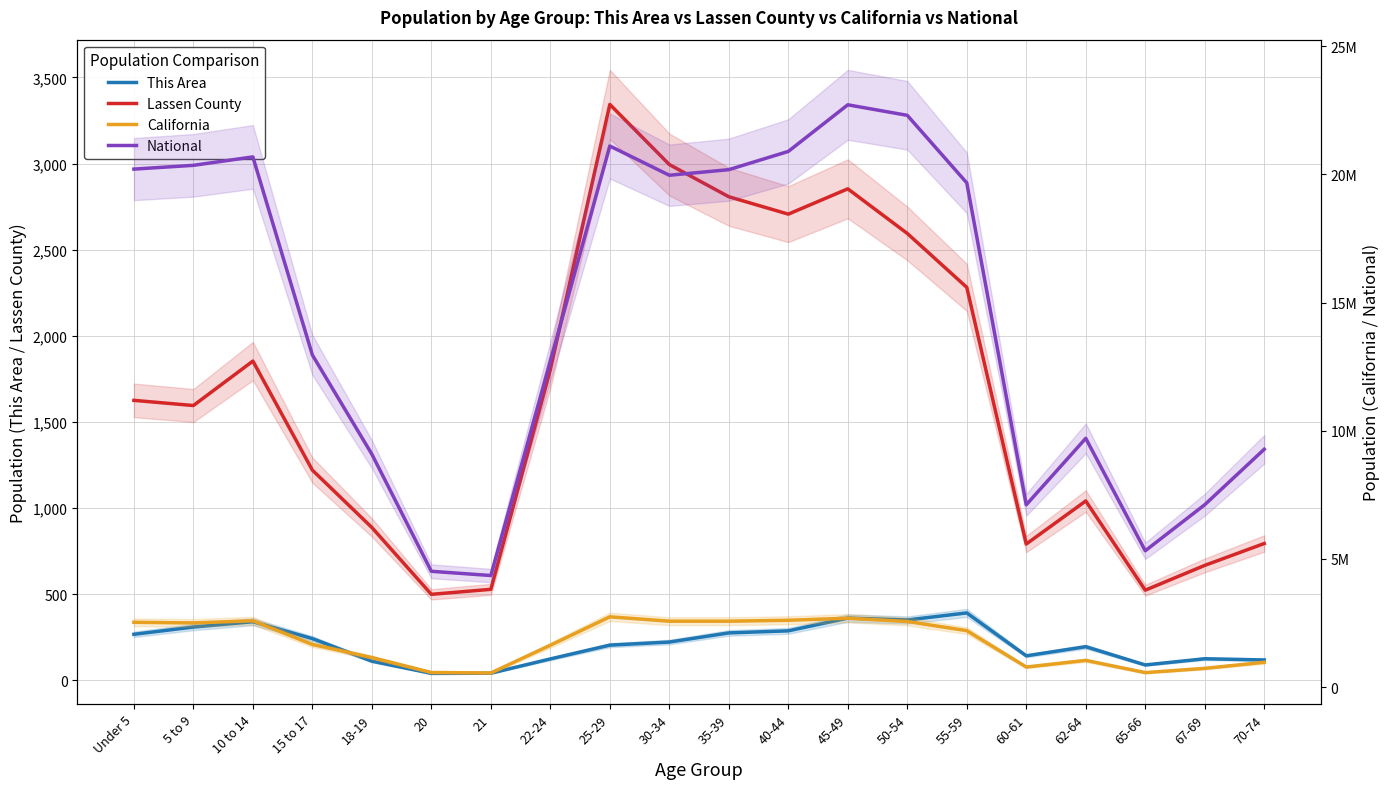

Is it true that National equals 5319902 at 65-66?

True